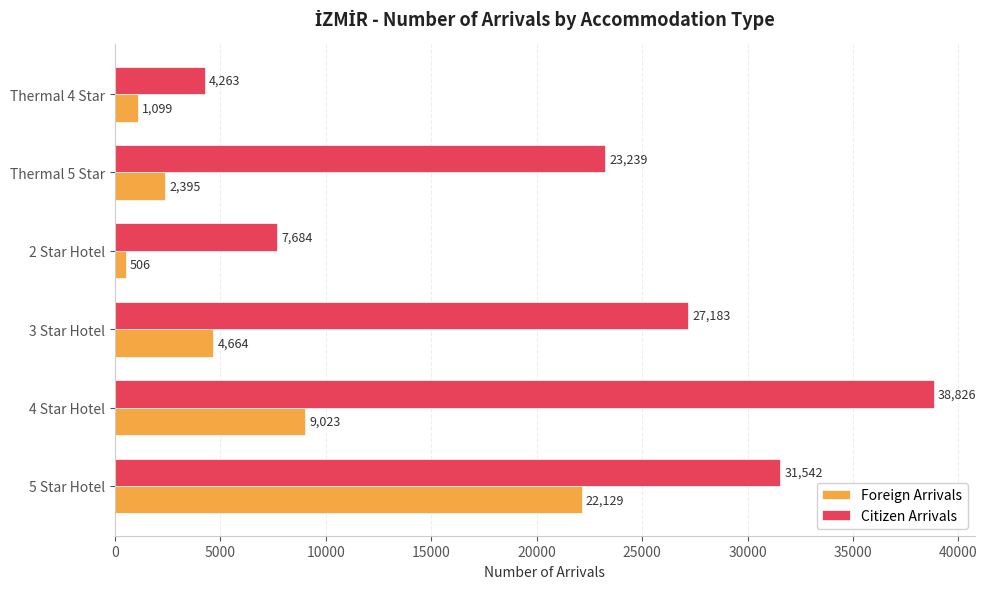

What is the difference between the highest and lowest values at 4 Star Hotel?

29803